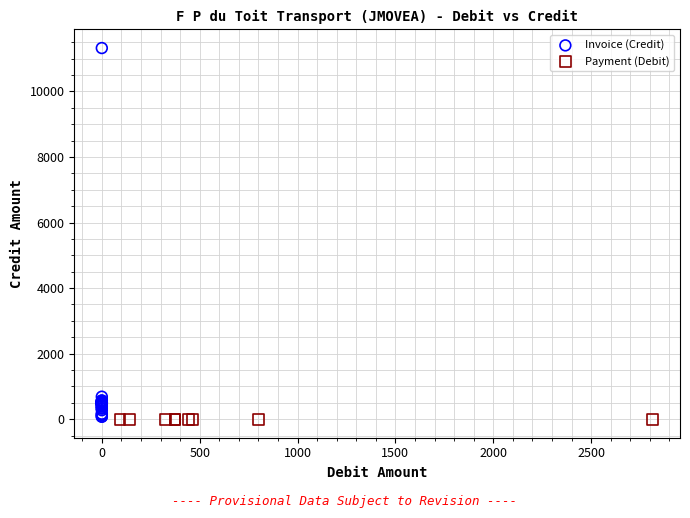

Which series contains the highest Y value?

Invoice (Credit)